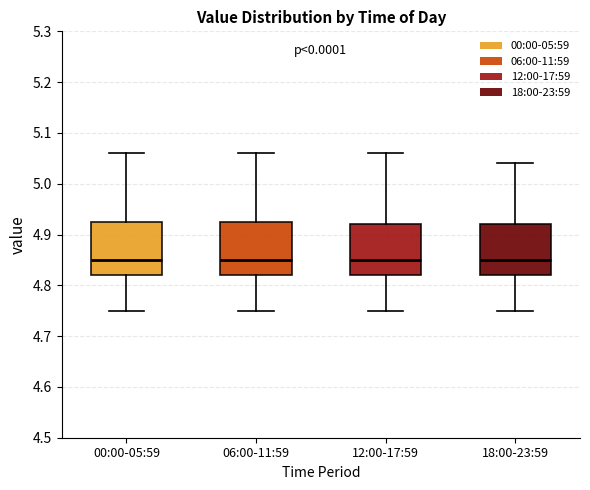

Reading left to right, transcribe this box plot: for each box, give where its median line is, the range the box spans, and where its two whiskers end, as read against the y-axis. The values are not printed on the chart, so give them approximately, as read against the axis.

00:00-05:59: median 4.85, box 4.82 to 4.93, whiskers 4.75 to 5.06
06:00-11:59: median 4.85, box 4.82 to 4.93, whiskers 4.75 to 5.06
12:00-17:59: median 4.85, box 4.82 to 4.92, whiskers 4.75 to 5.06
18:00-23:59: median 4.85, box 4.82 to 4.92, whiskers 4.75 to 5.04